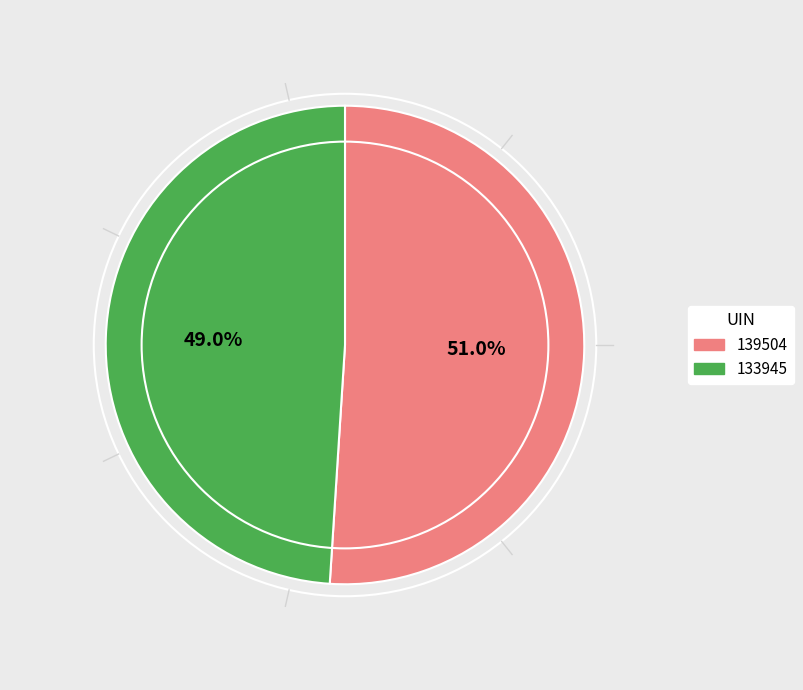

How many segments does this pie chart have?

2